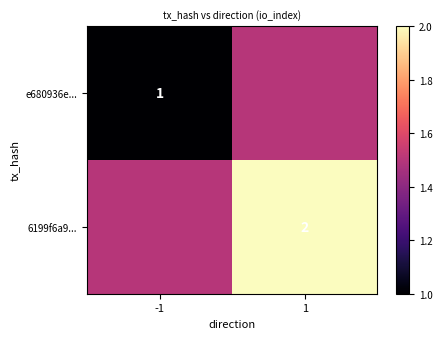

The 6199f6a9... series shows 2.0 at 1. True or false?

True